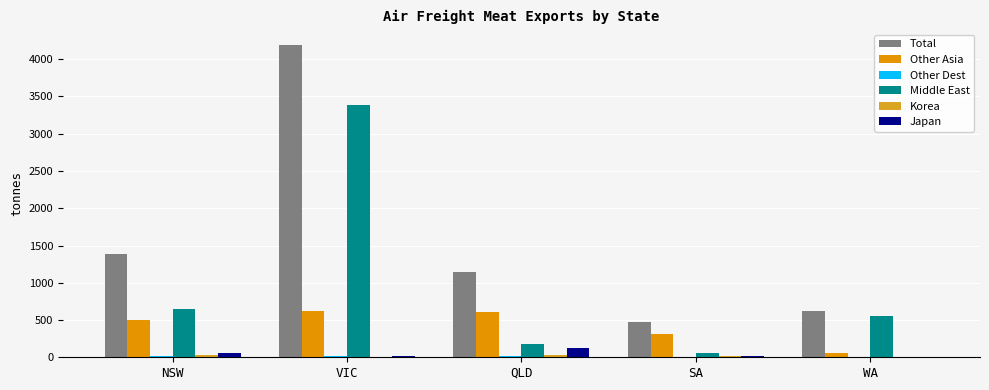

What is the label of the 1st bar from the left?

NSW